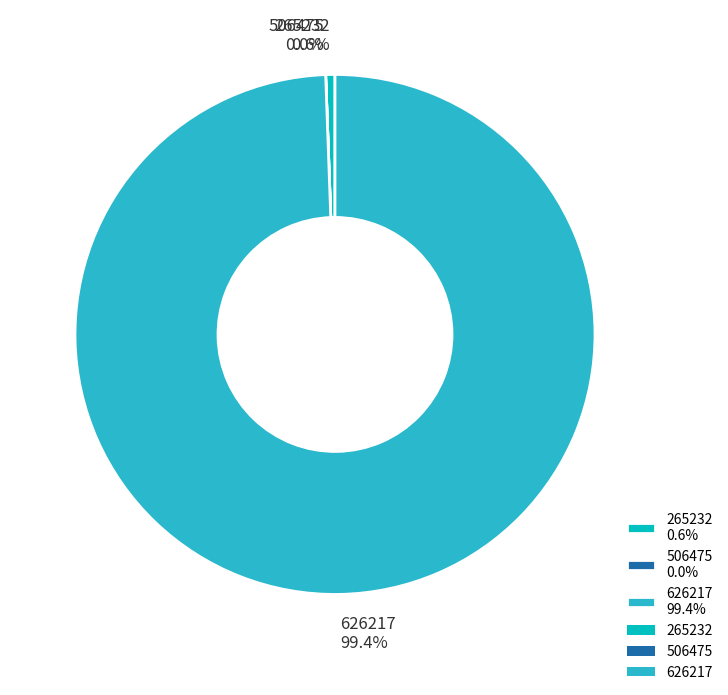

Is there a majority slice in this chart?

Yes